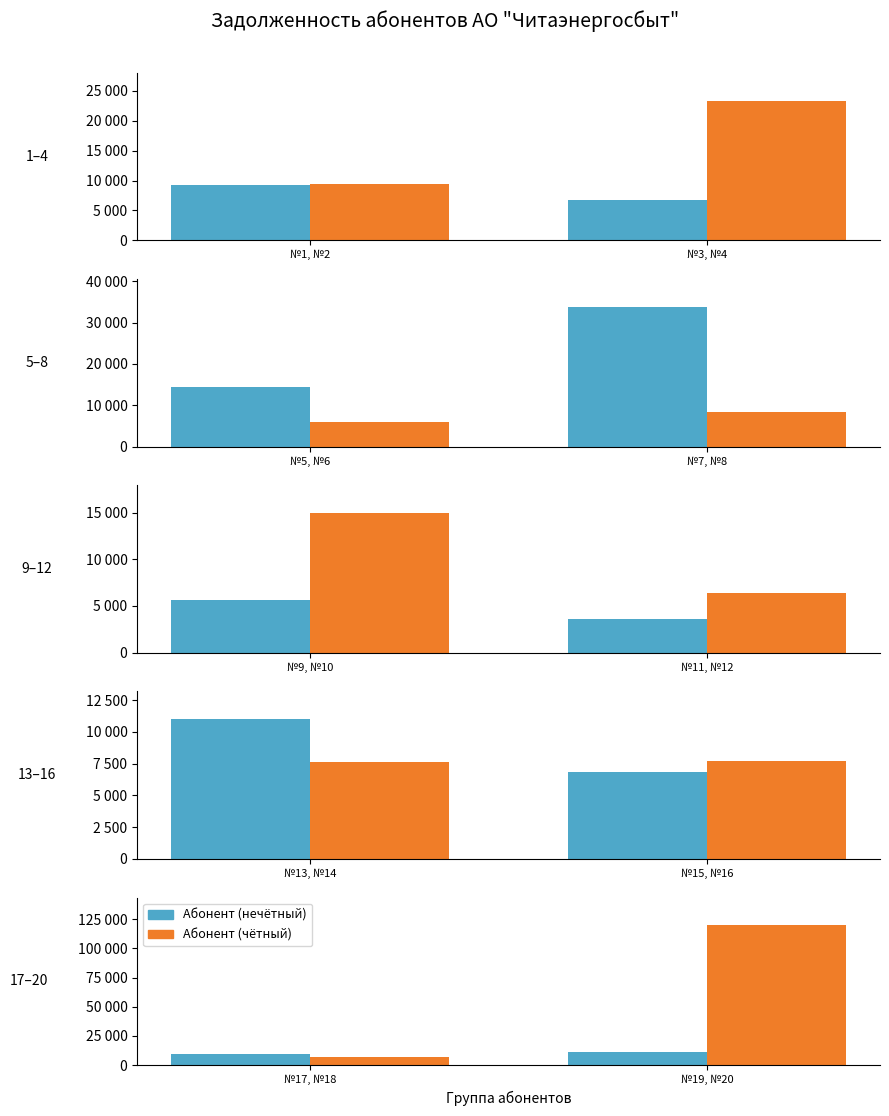

List the series in order of their overall mean, highest first.

Абонент (чётный), Абонент (нечётный)